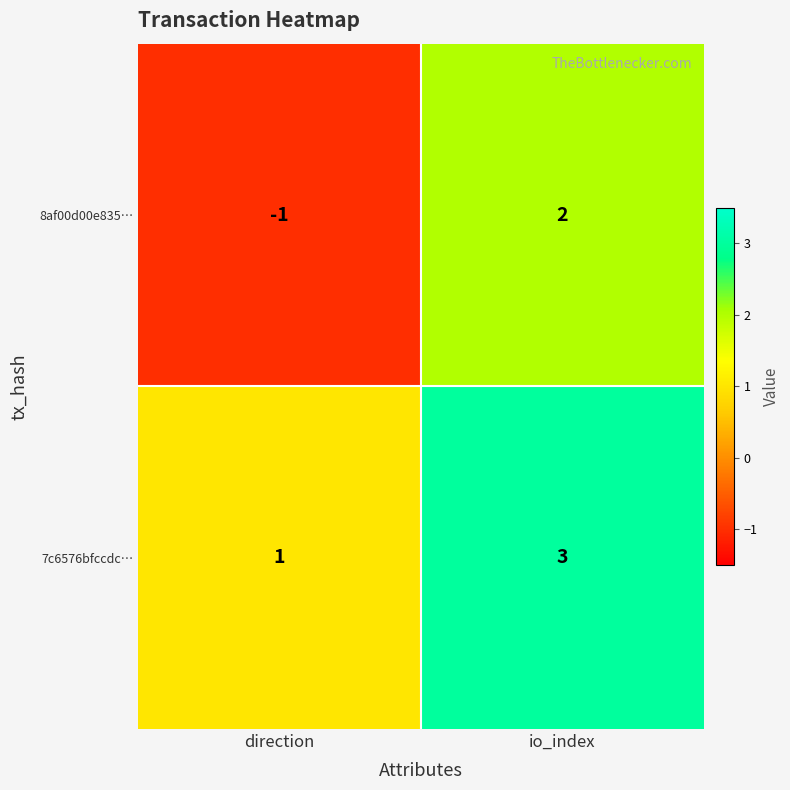

Which series has the largest total across all categories?

7c6576bfccdc…